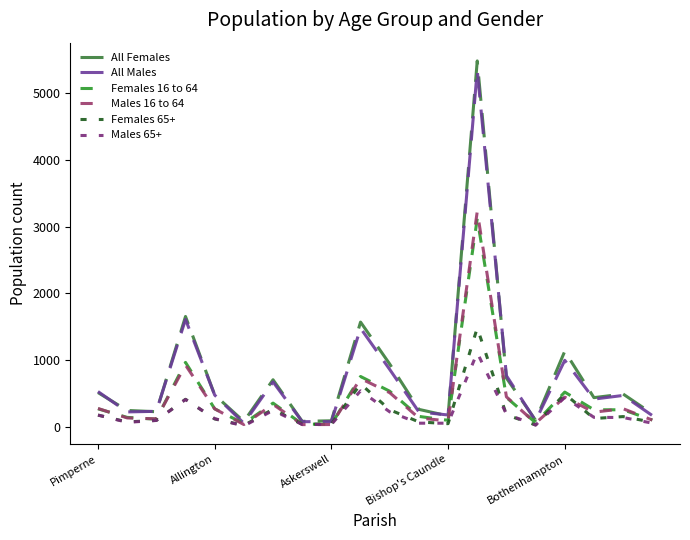

List the series in order of their peak value, lowest first.

Males 65+, Females 65+, Females 16 to 64, Males 16 to 64, All Males, All Females